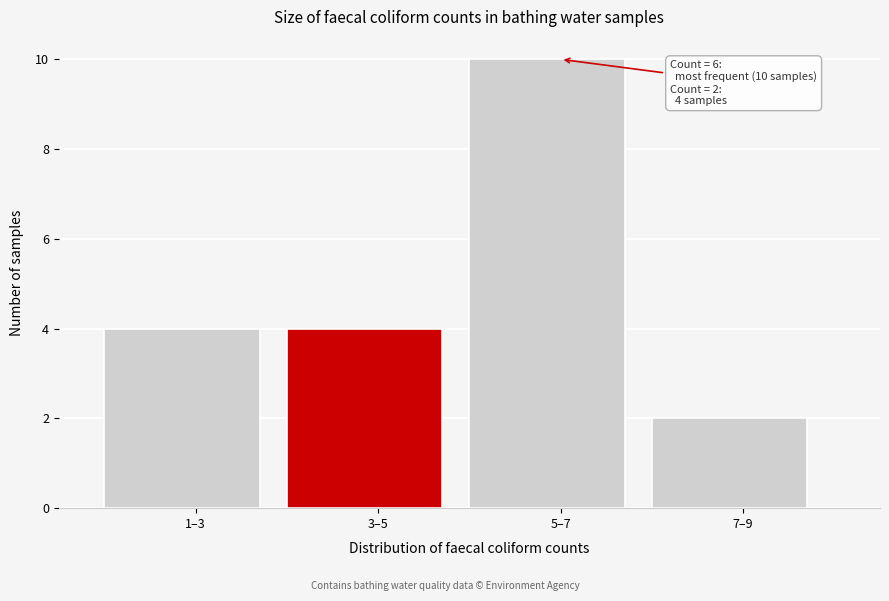

Reading right to left, transcribe all the data shown in this chart.

7–9=2	5–7=10	3–5=4	1–3=4